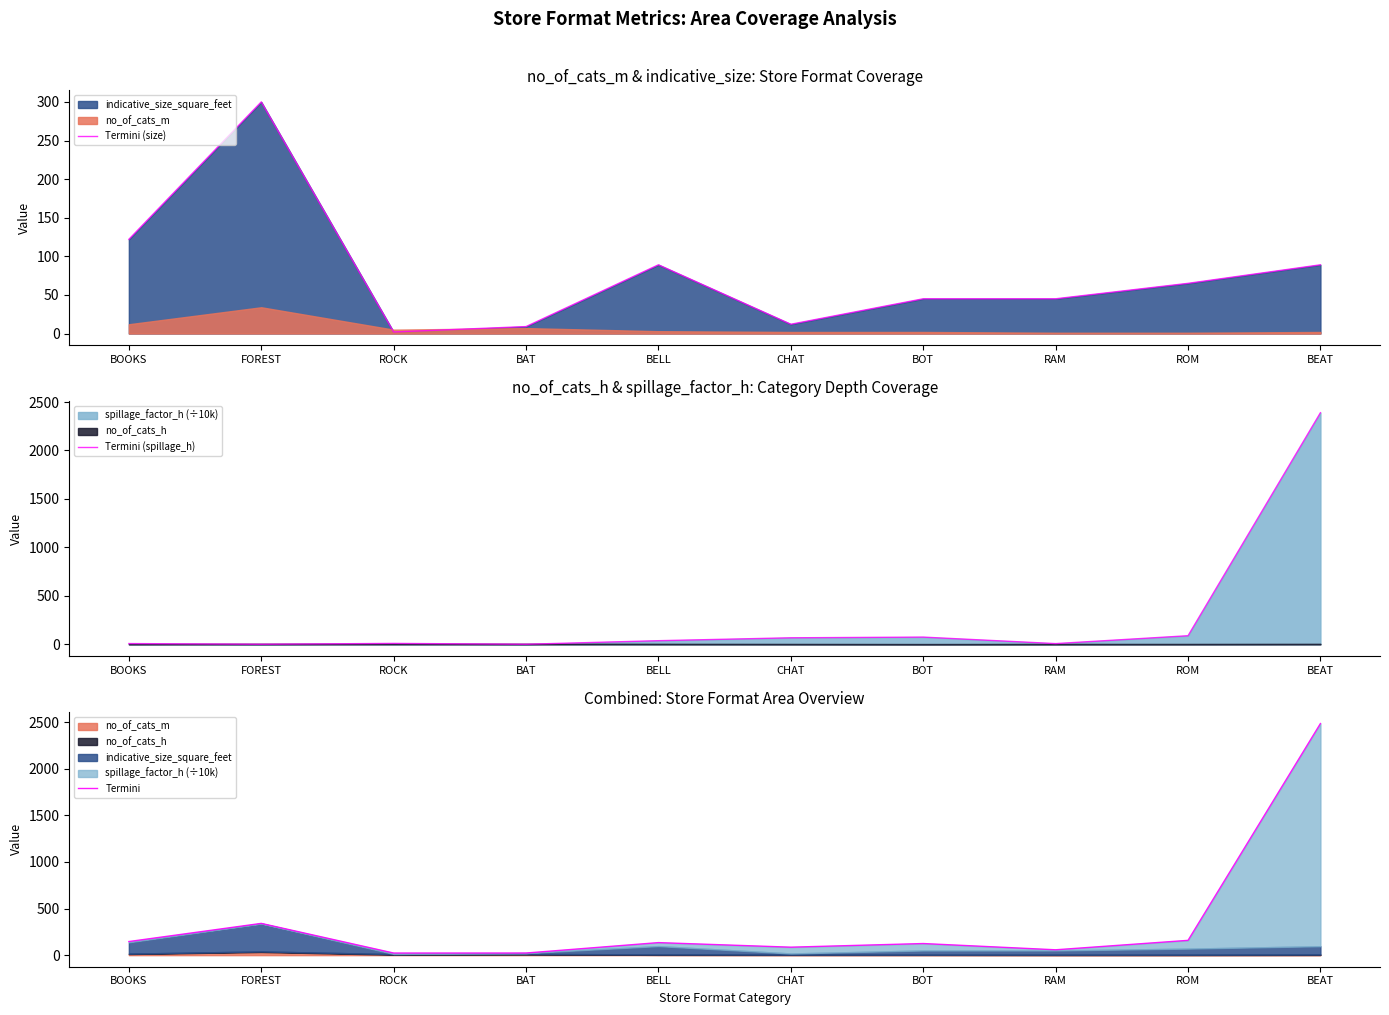

What is the average value of the Termini (size) series?

77.8